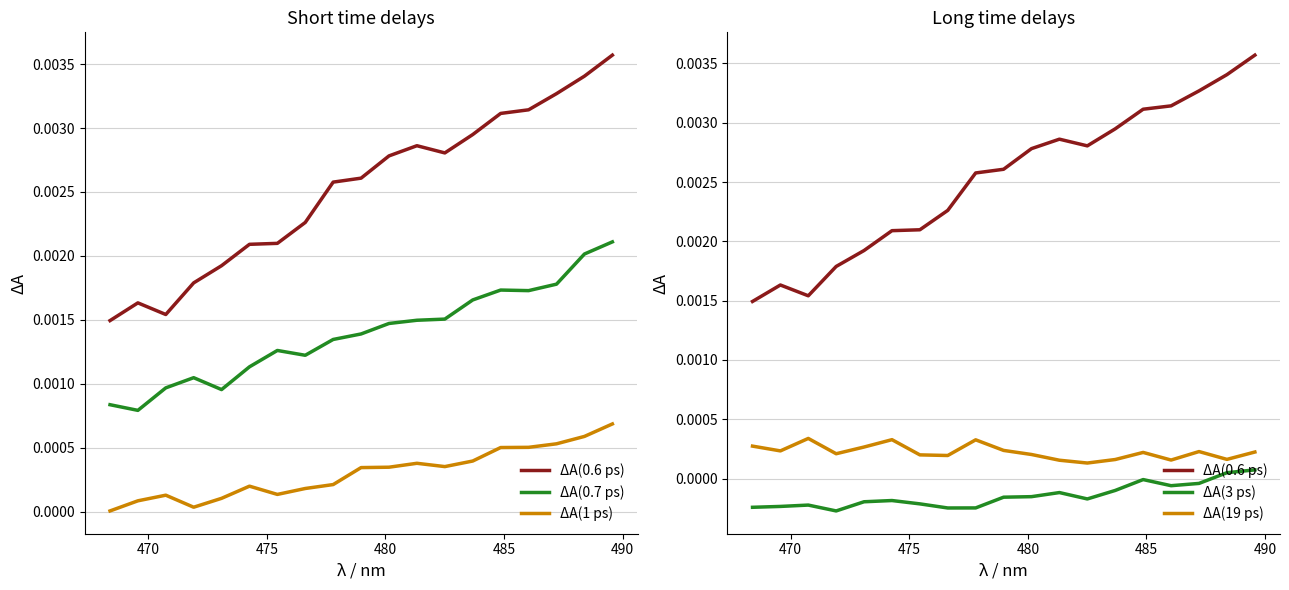

True or false: ΔA(0.6 ps) and ΔA(19 ps) intersect in this chart.

False